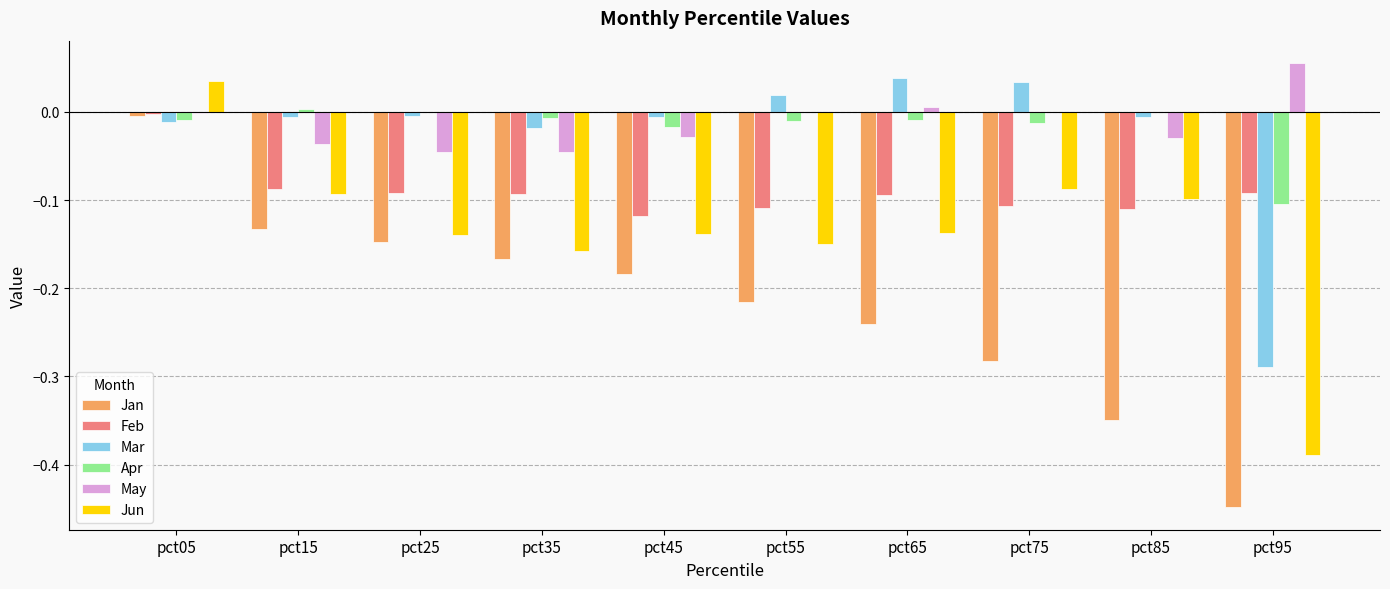

What is the total value across all series at pct85?

-0.6